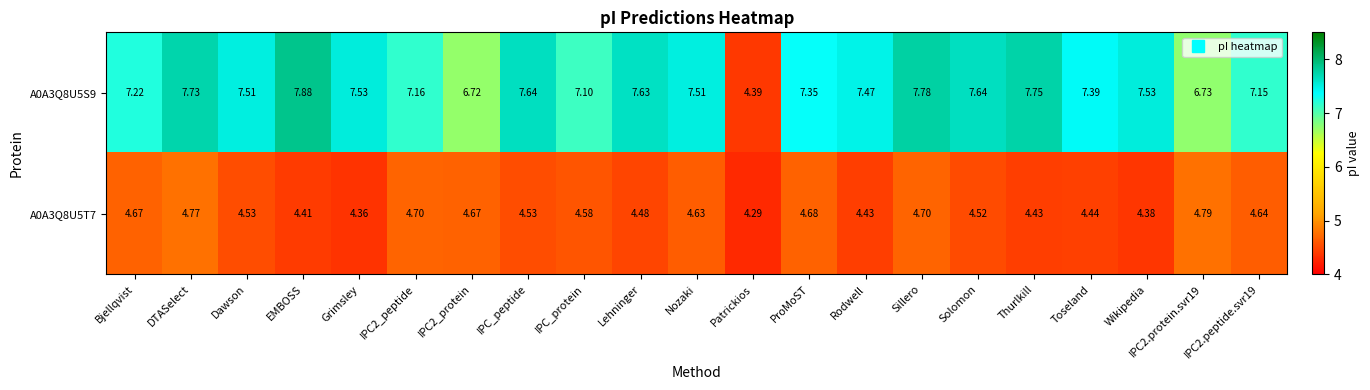

At which label does A0A3Q8U5S9 first exceed 7?

Bjellqvist